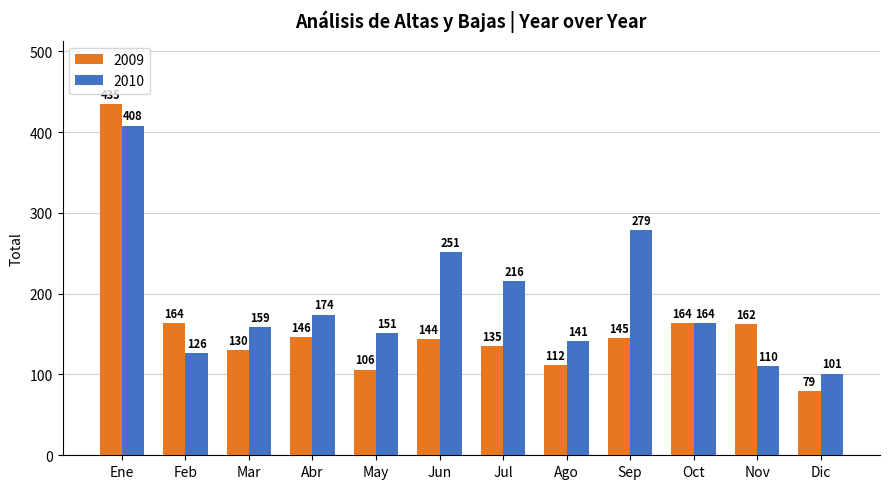

What is the difference between the second highest and minimum values in the 2009 series?

85